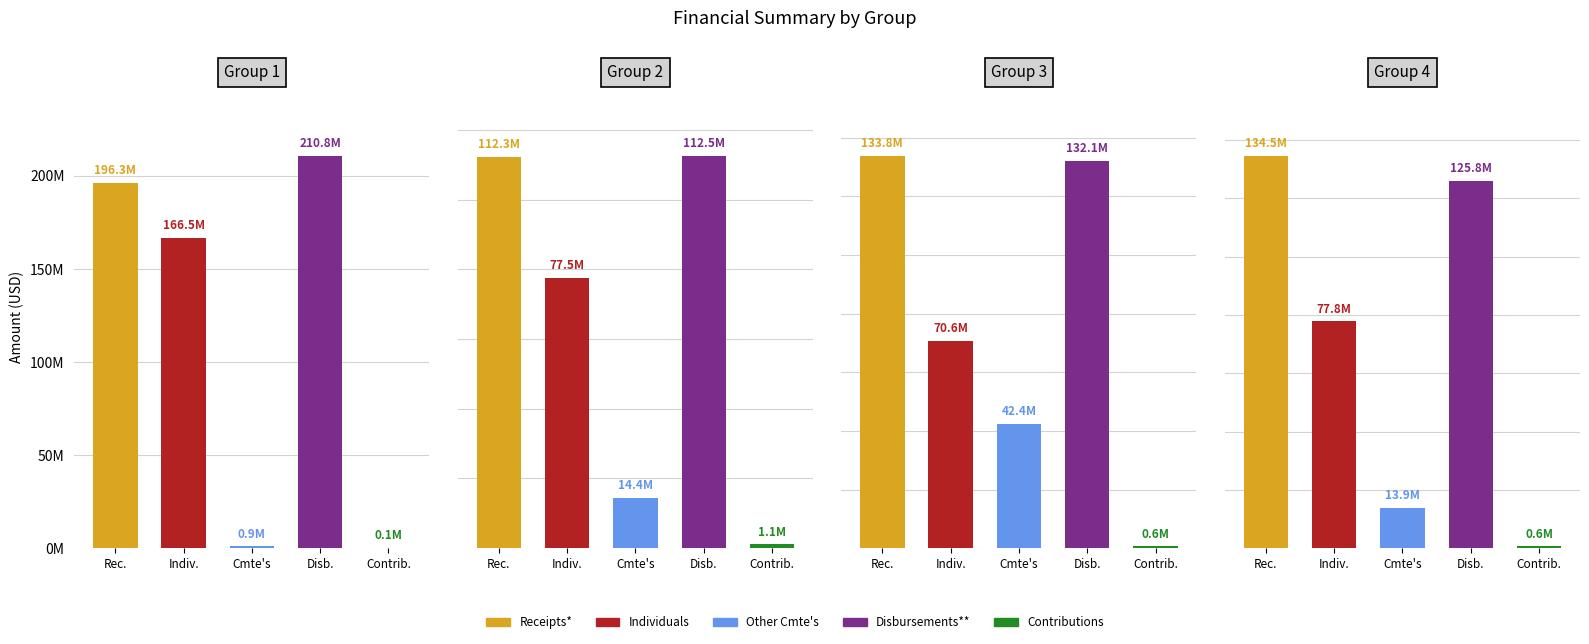

Reading left to right, transcribe all the data shown in this chart.

Receipts*: 0=196336722.8	1=112299229.6	2=133779119.3	3=134514118.5
Individuals: 0=166538402.5	1=77456339.0	2=70600370.8	3=77765062.3
Other Cmte's: 0=905808.6	1=14419927.0	2=42419389.7	3=13923378.3
Disbursements**: 0=210769855.4	1=112528479.8	2=132098663.4	3=125813770.5
Contributions: 0=60768.8	1=1056100.0	2=632364.0	3=633429.2